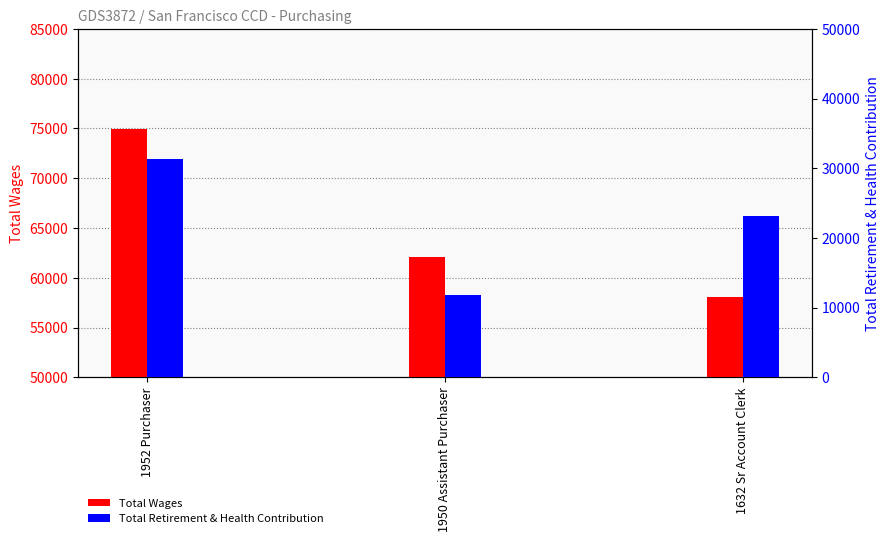

List the series in order of their peak value, highest first.

Total Wages, Total Retirement & Health Contribution